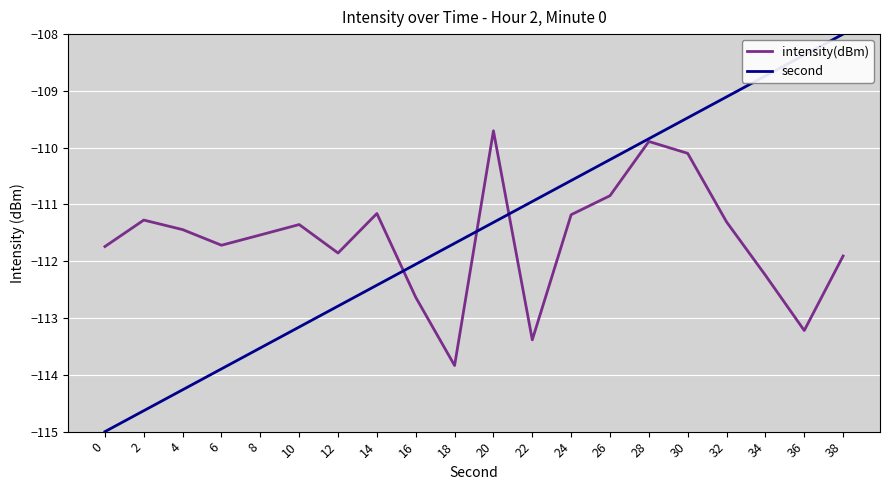

Which series has the largest range (max minus min)?

second